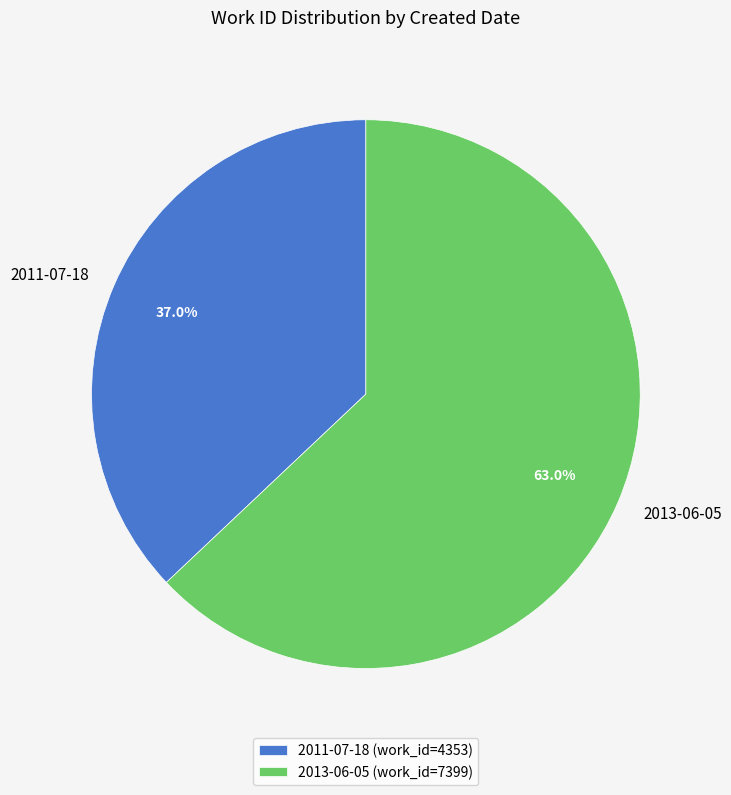

What is the ratio of the value at 2011-07-18 to the value at 2013-06-05?

0.6